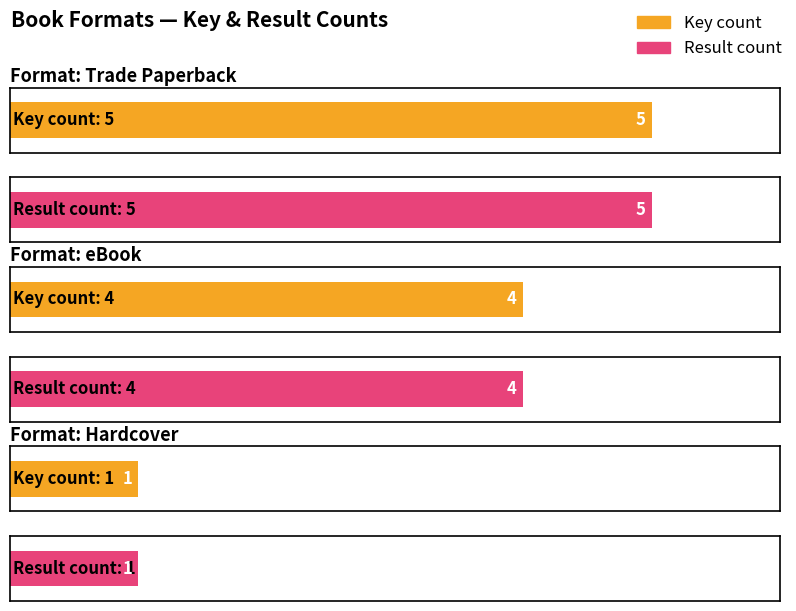

Which series has the widest spread of values?

Count of Keys